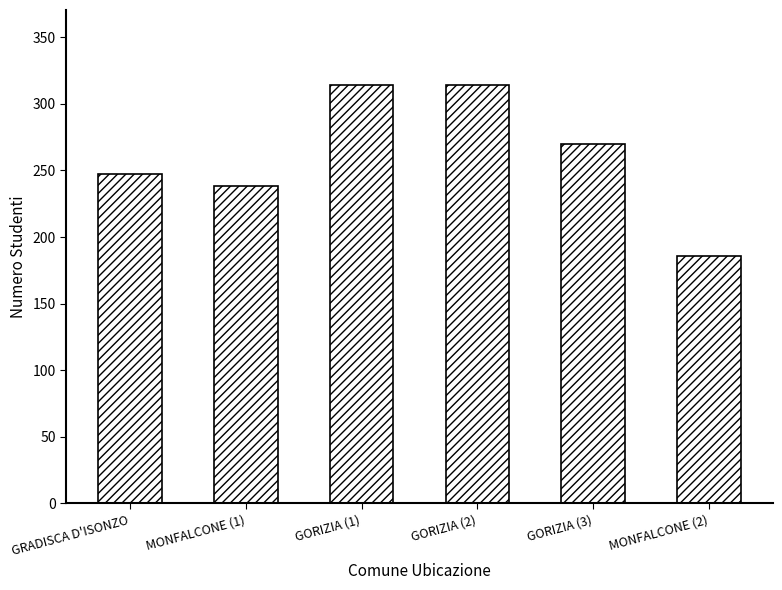

Reading left to right, list all the values displayed in this chart.

GRADISCA D'ISONZO=247	MONFALCONE (1)=238	GORIZIA (1)=314	GORIZIA (2)=314	GORIZIA (3)=270	MONFALCONE (2)=186